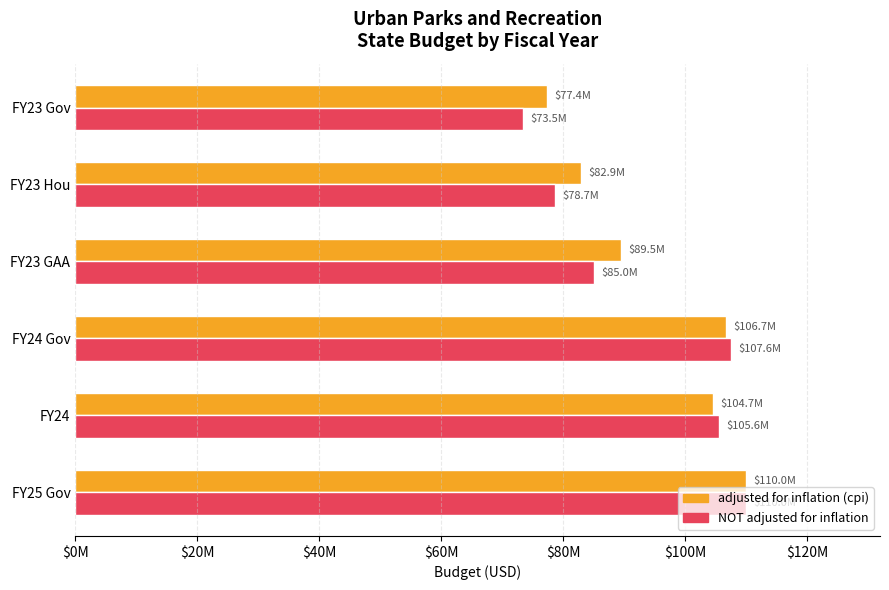

Rank the series by their average value, from highest to lowest.

adjusted for inflation (cpi), NOT adjusted for inflation